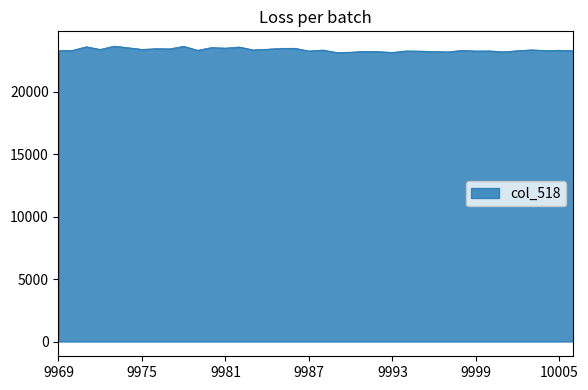

What is the greatest value displayed?

23641